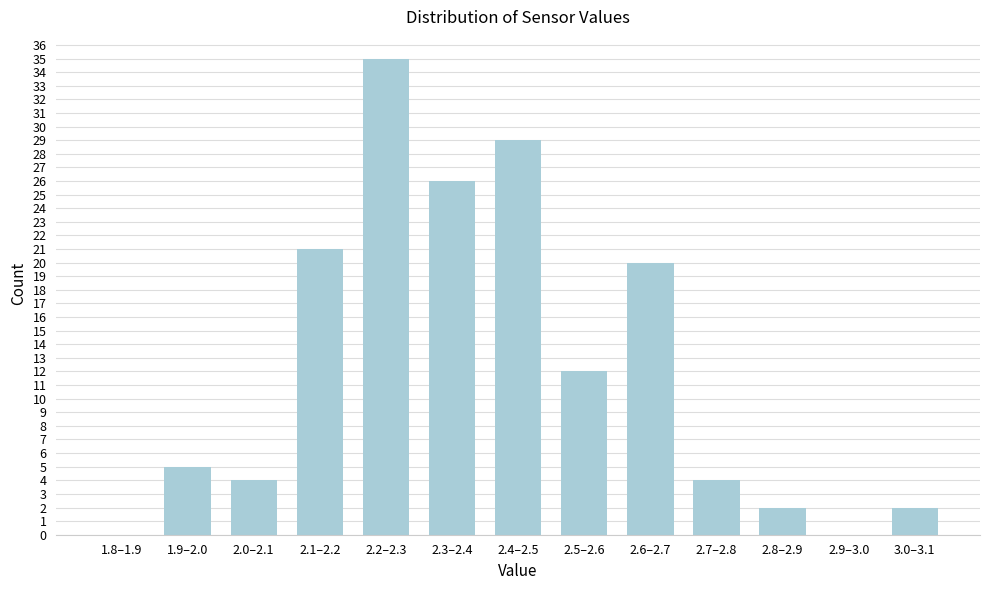

Reading left to right, list all the values displayed in this chart.

1.8–1.9=0	1.9–2.0=5	2.0–2.1=4	2.1–2.2=21	2.2–2.3=35	2.3–2.4=26	2.4–2.5=29	2.5–2.6=12	2.6–2.7=20	2.7–2.8=4	2.8–2.9=2	2.9–3.0=0	3.0–3.1=2